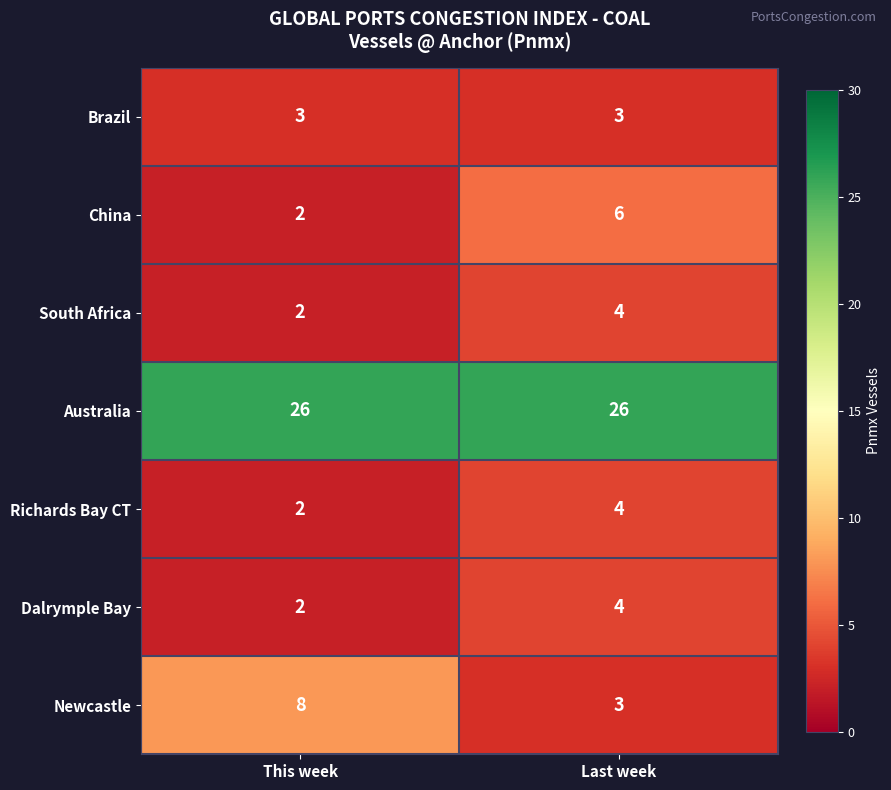

True or false: Australia has a value of 13 at Last week.

False